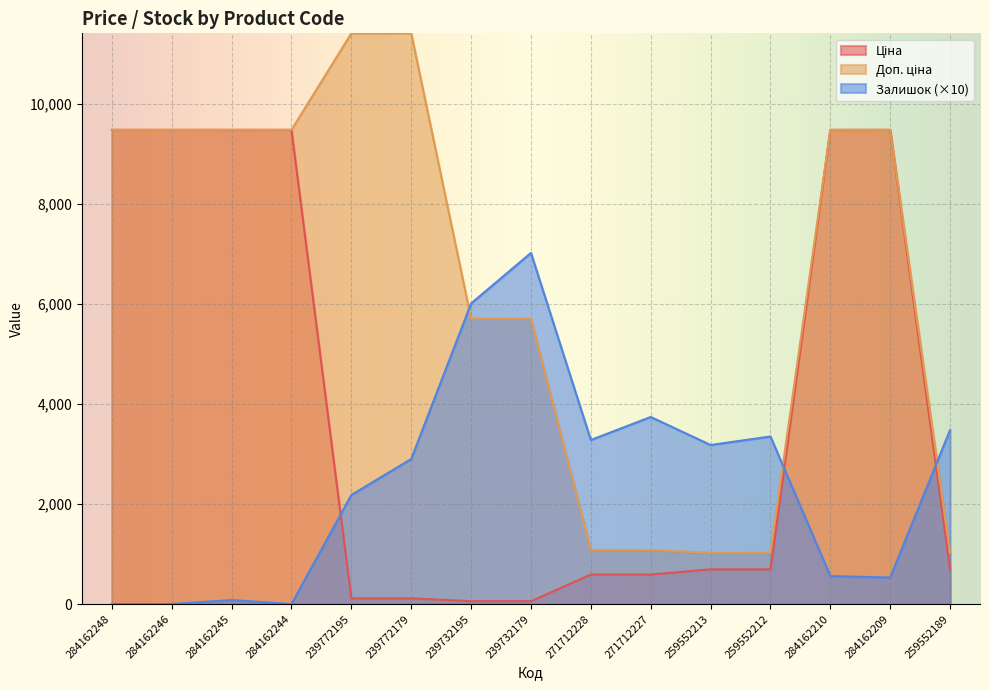

List the series in order of their peak value, highest first.

Доп. ціна, Ціна, Залишок